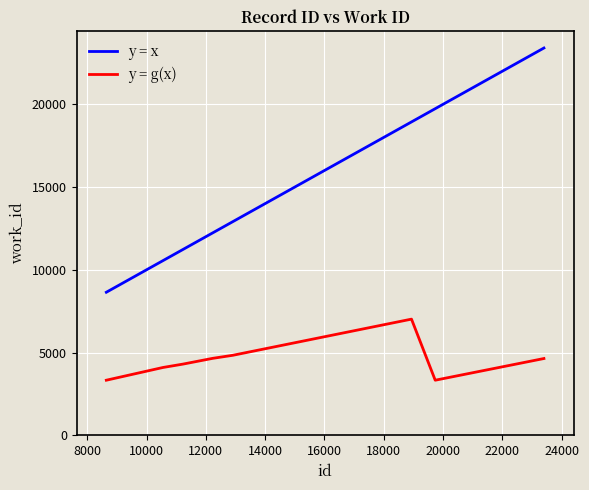

True or false: y = g(x) and y = x intersect in this chart.

False